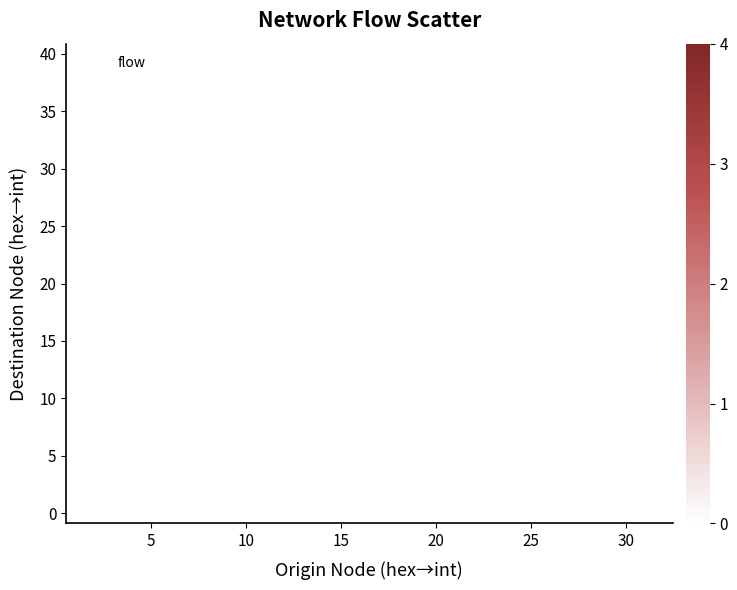

What Y value in the scatter plot is closest to 20?

26